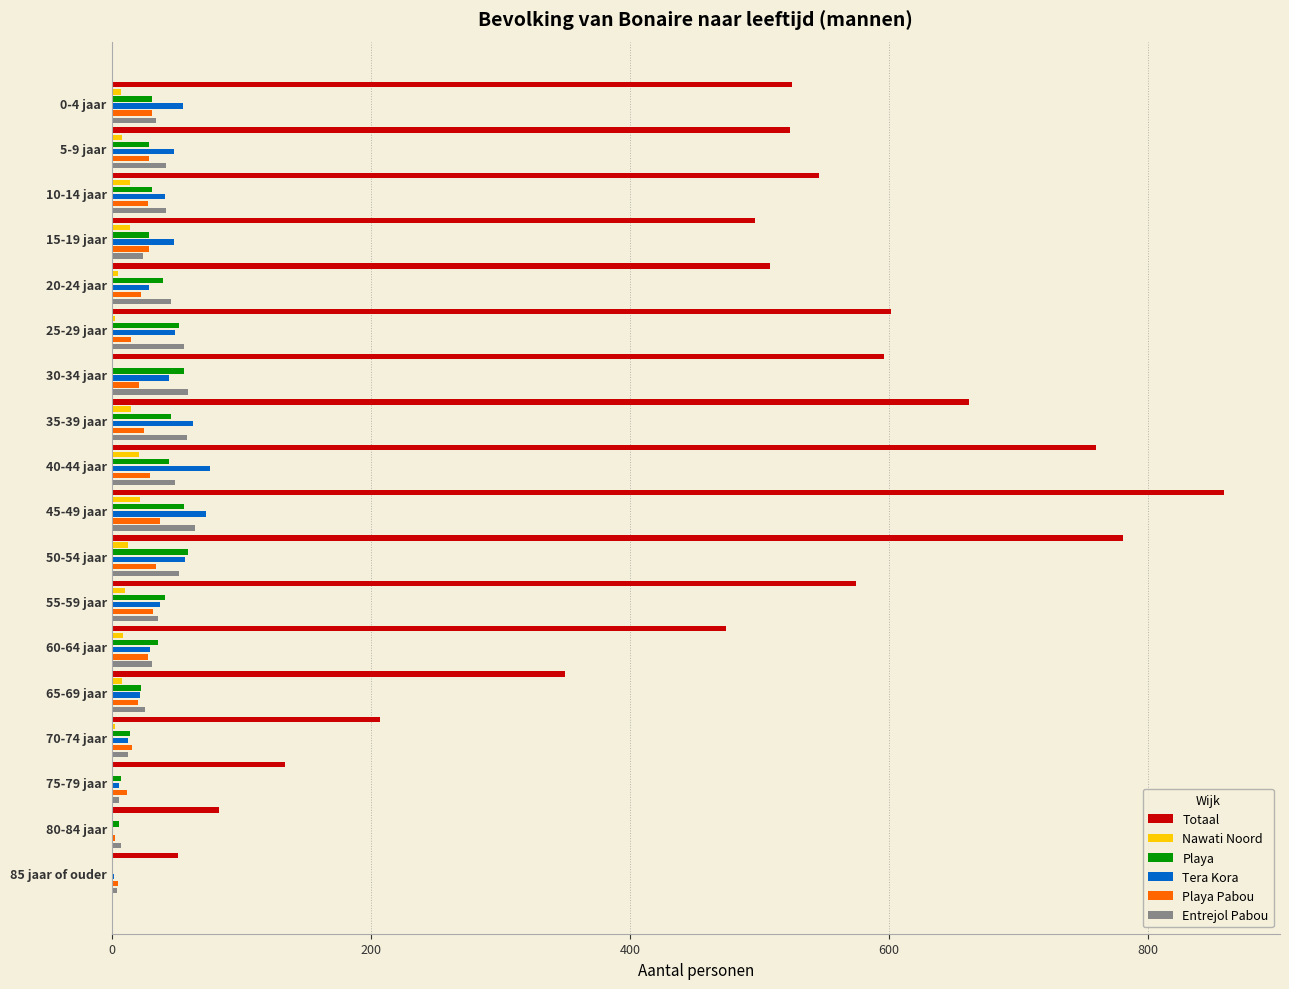

What is the sum of the Playa Pabou values at 70-74 jaar and 50-54 jaar?

50